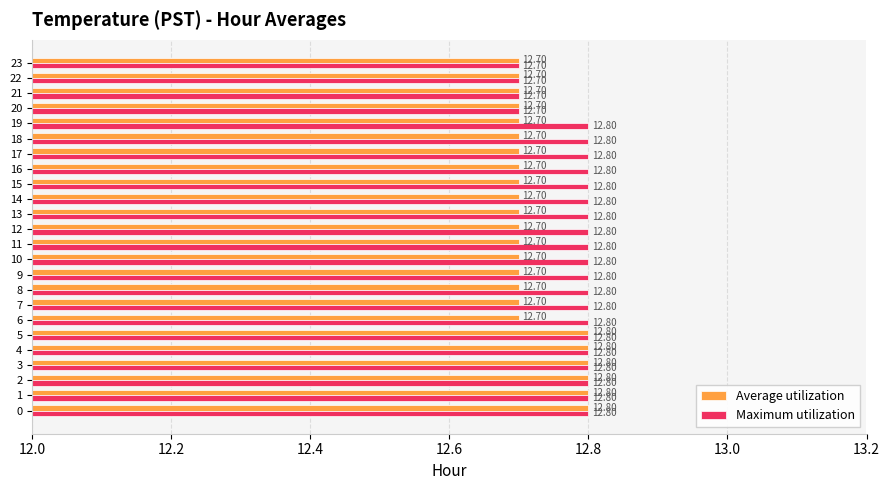

What is the maximum value for Maximum utilization?

12.8